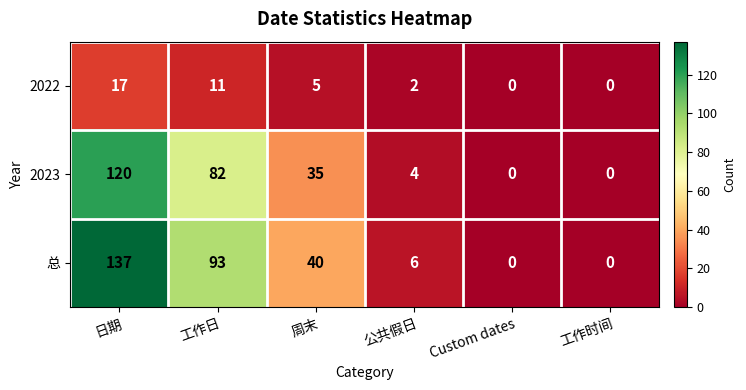

How many categories are shown in the chart?

6